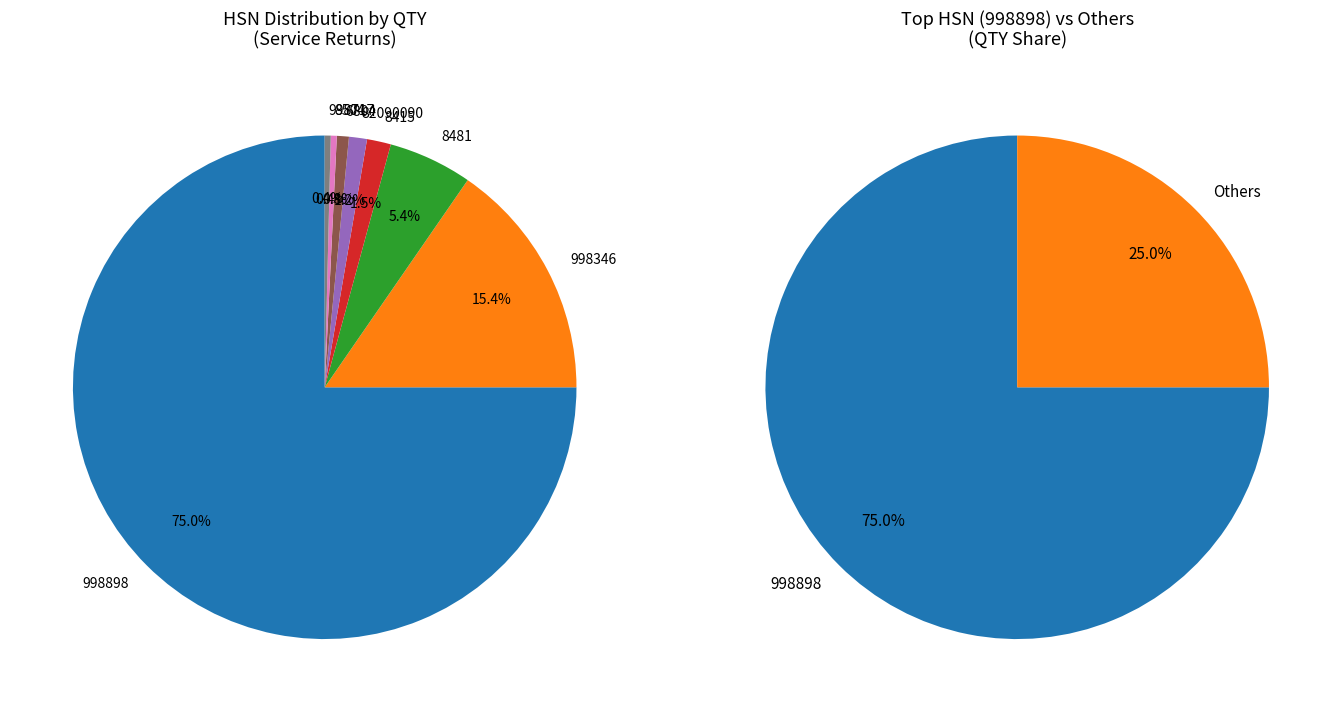

Combined, what portion of the pie is 8415 and 6804?

2.3%